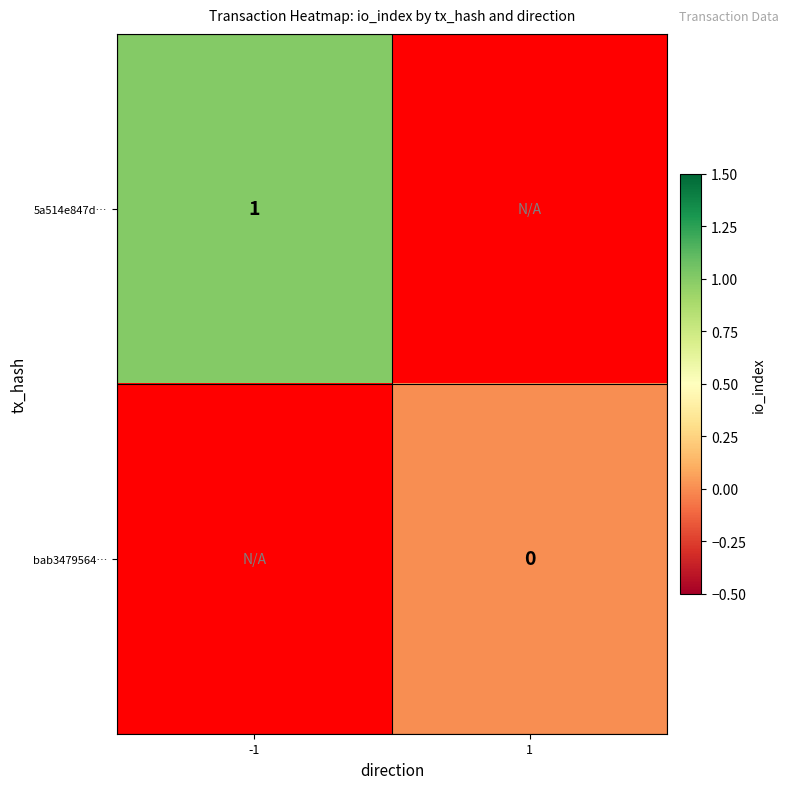

Count the number of data series in this chart.

2